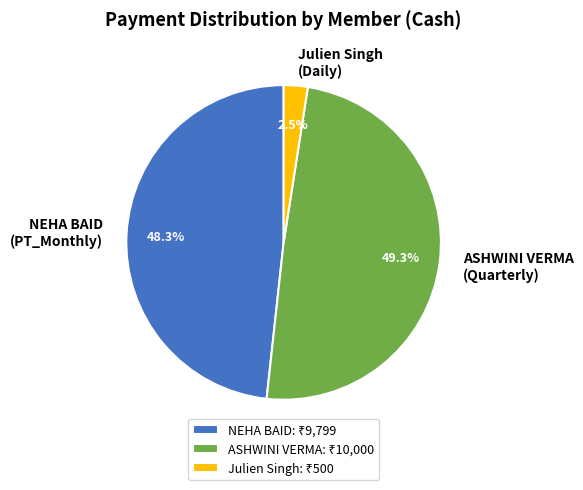

Which has a higher value, Julien Singh (Daily) or ASHWINI VERMA (Quarterly)?

ASHWINI VERMA (Quarterly)